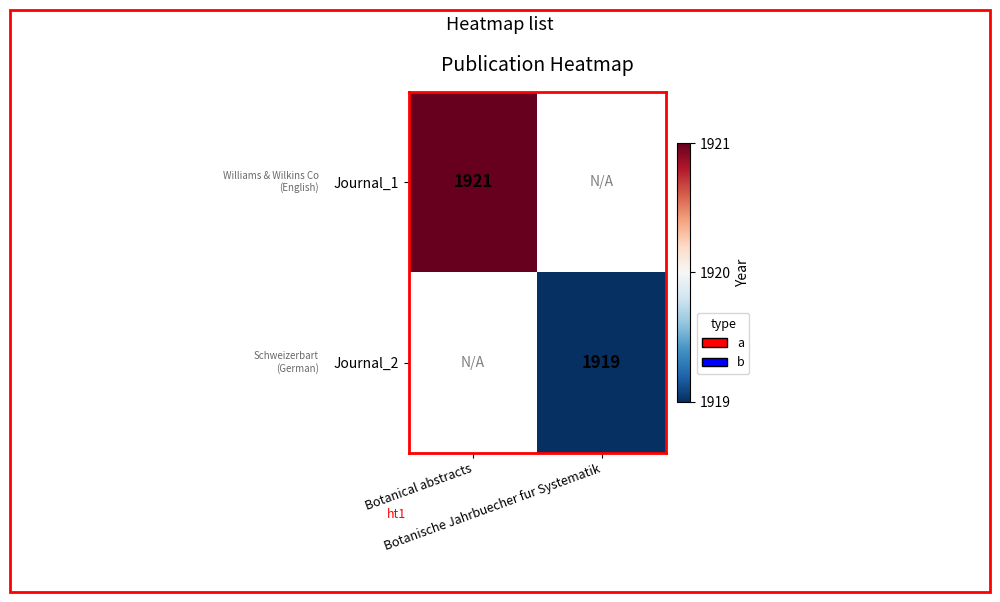

How many distinct data groups are displayed?

2